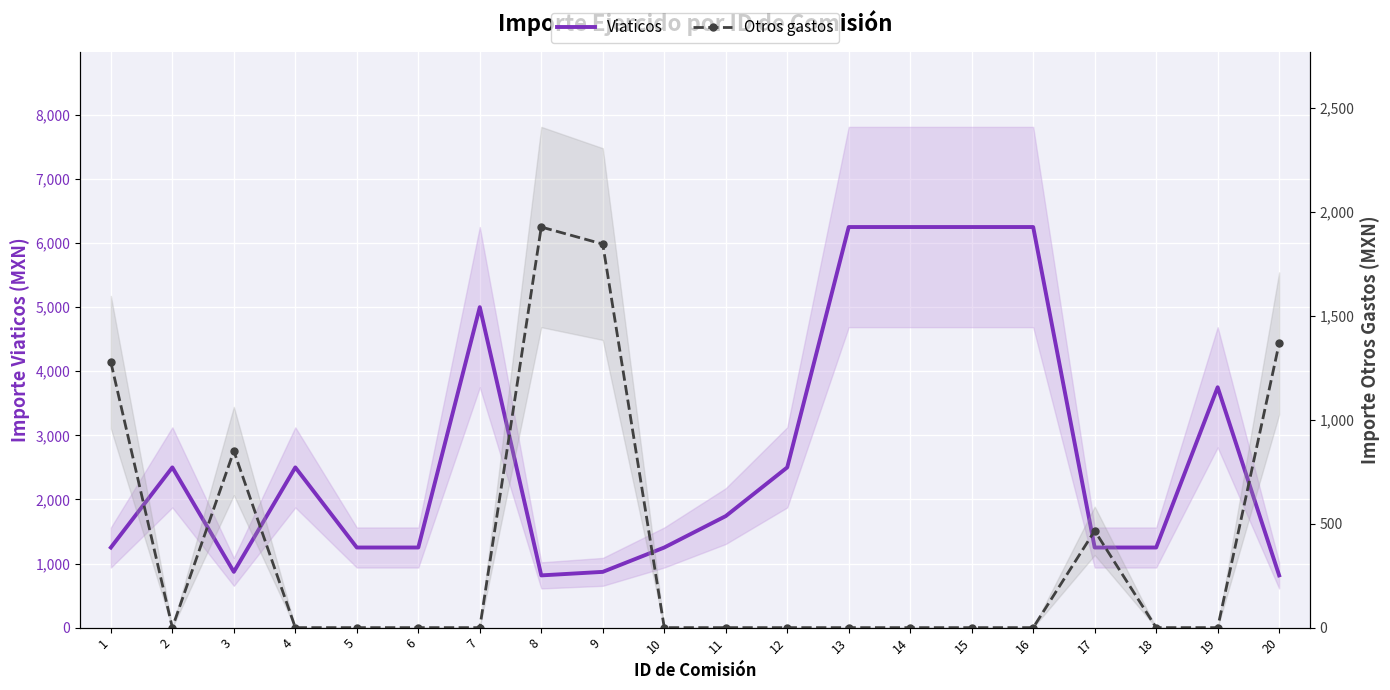

What is the difference between the maximum and minimum values in the Viaticos series?

5435.0